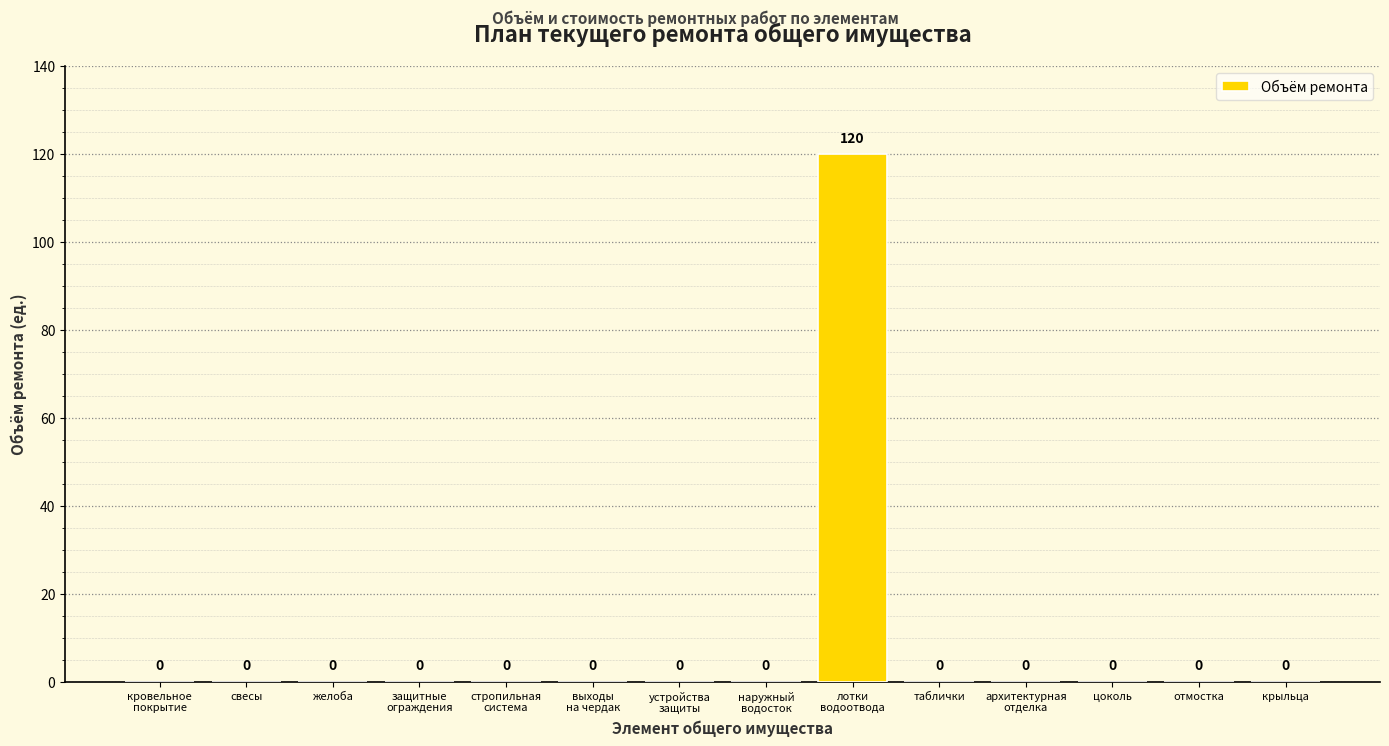

Count the number of categories in the chart.

14